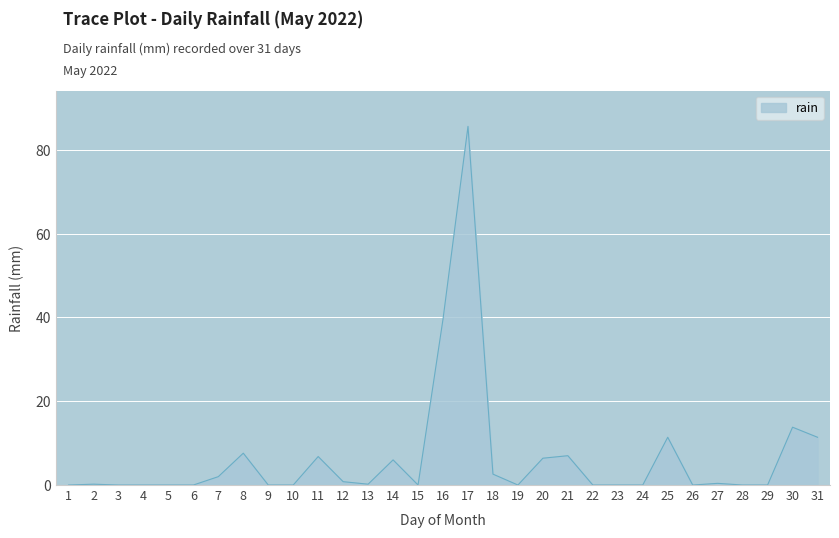

What is the difference between the maximum and minimum values?

85.6